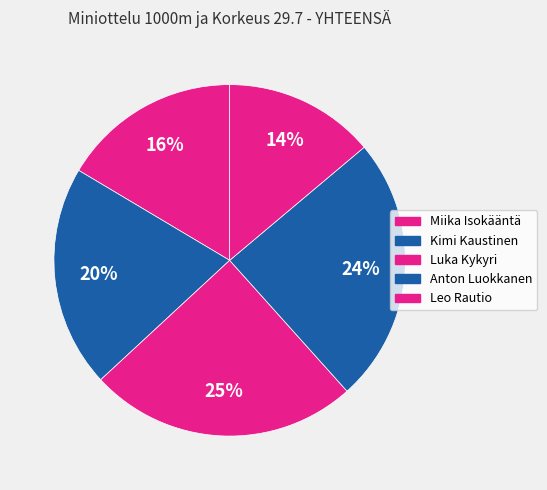

Which slice is the smallest?

Leo Rautio